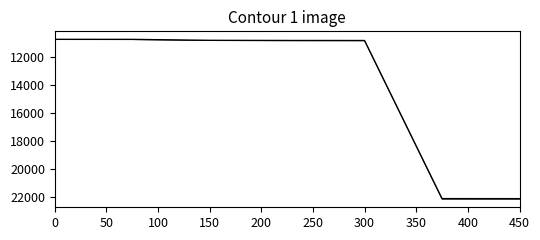

The value of id at 150 is 16957.9. True or false?

False